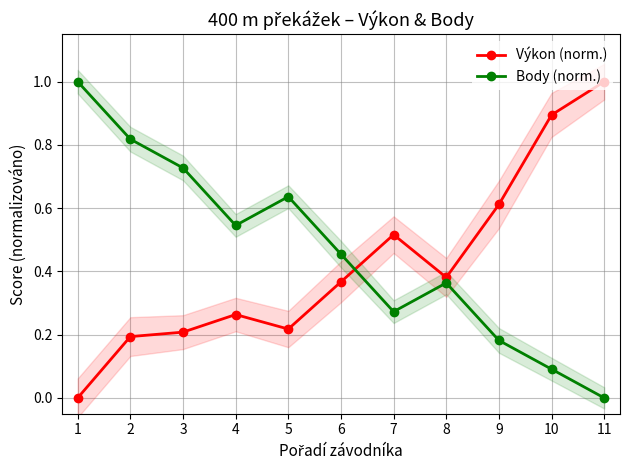

Which has a higher value, 8 or 5?

8